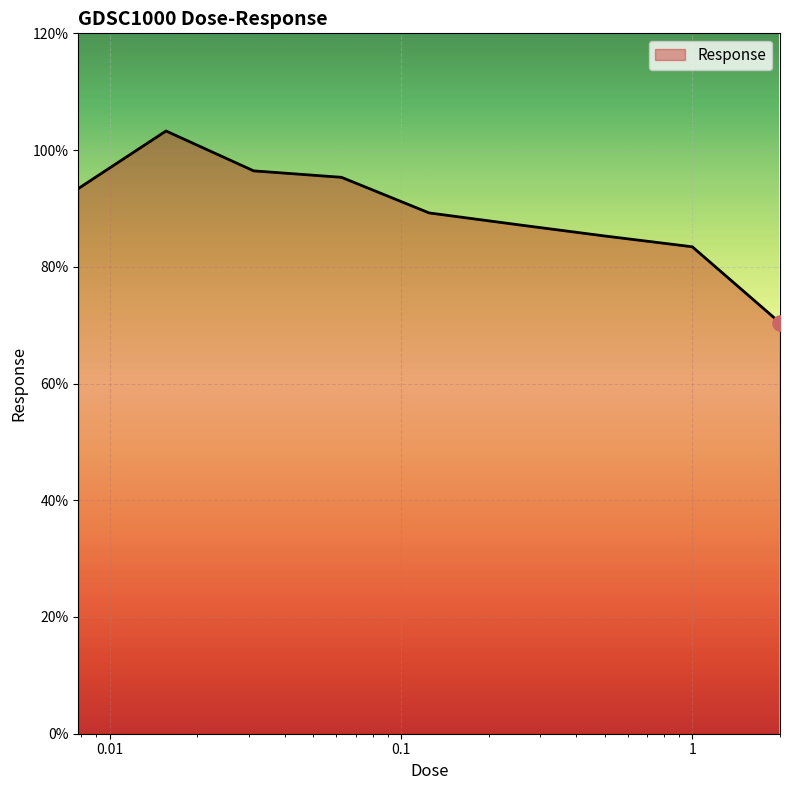

What is the maximum value shown in the chart?

103.3